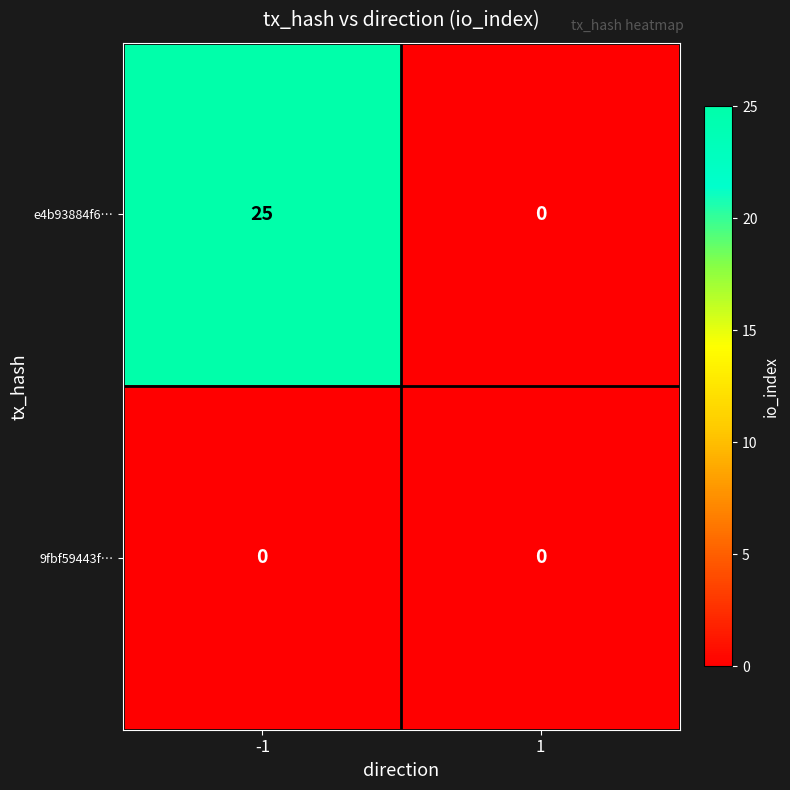

What is the approximate value of e4b93884f6… at -1, to the nearest 5?

25